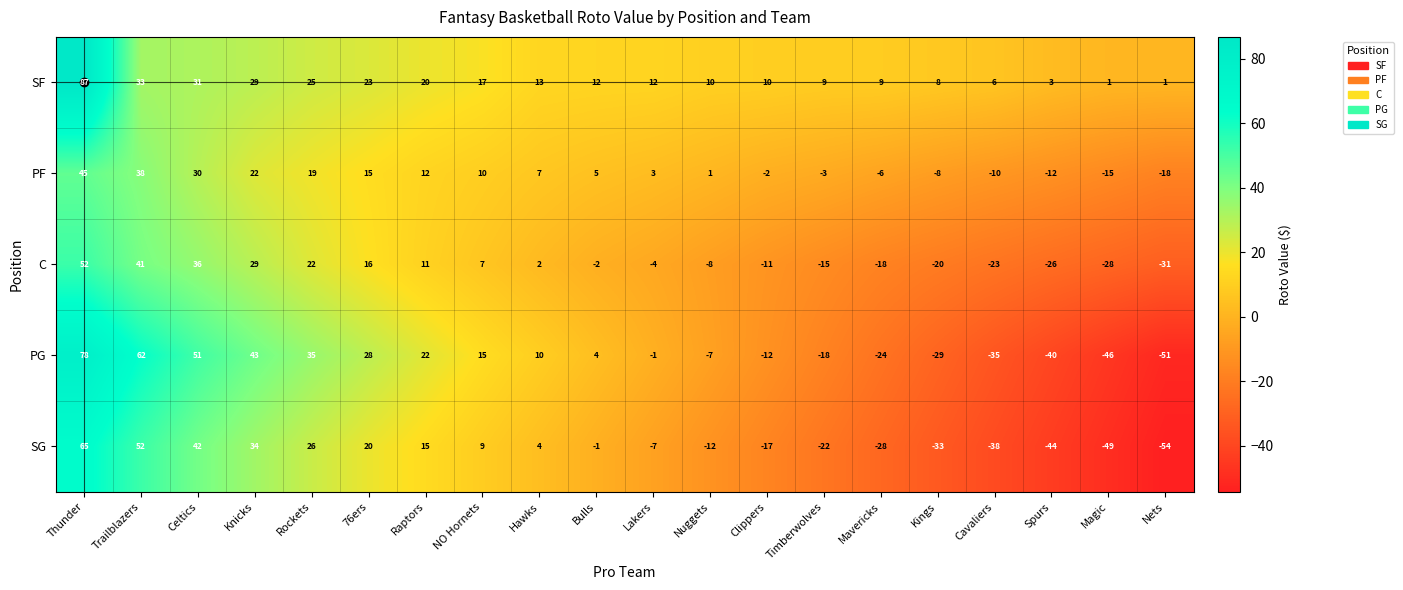

What is the difference between the PG values at Hawks and Thunder?

68